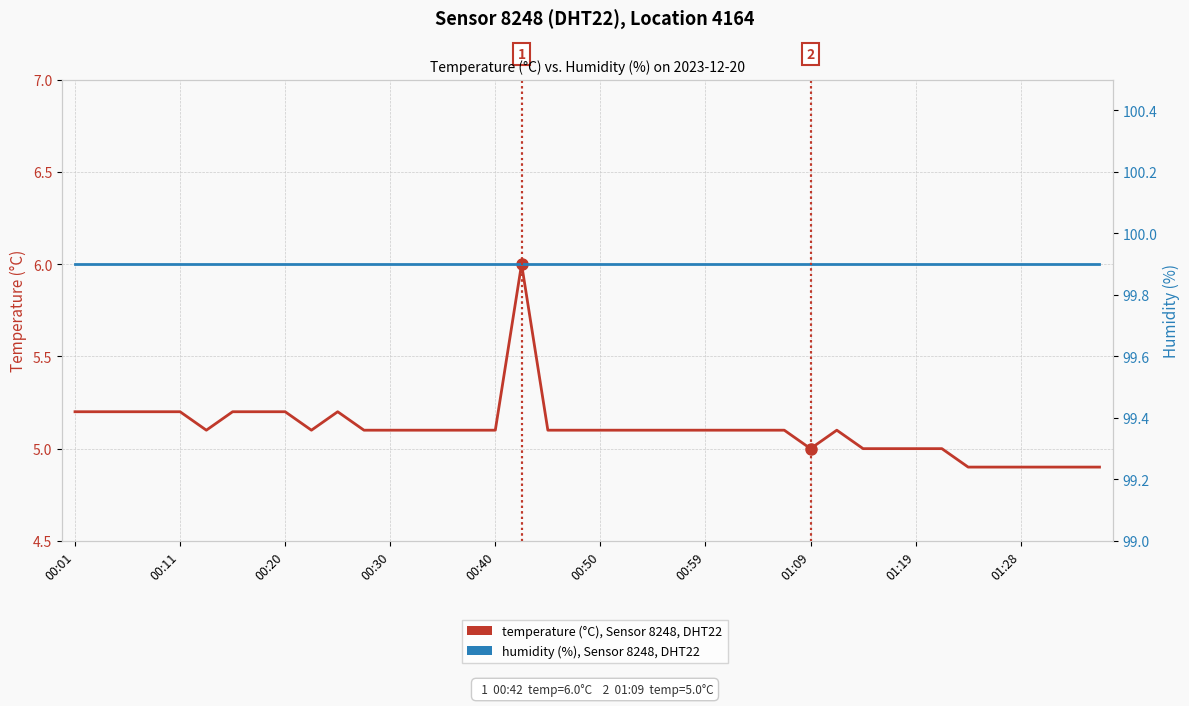

True or false: humidity (%), Sensor 8248, DHT22 and temperature (°C), Sensor 8248, DHT22 cross at least once.

False